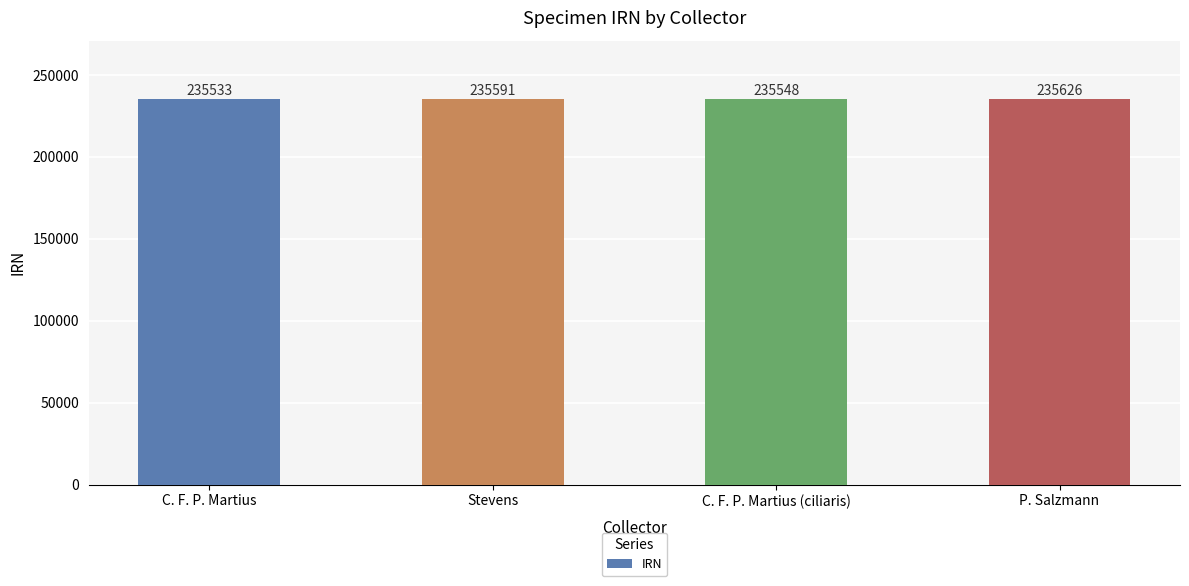

What is the value of the 2nd bar from the left?

235591